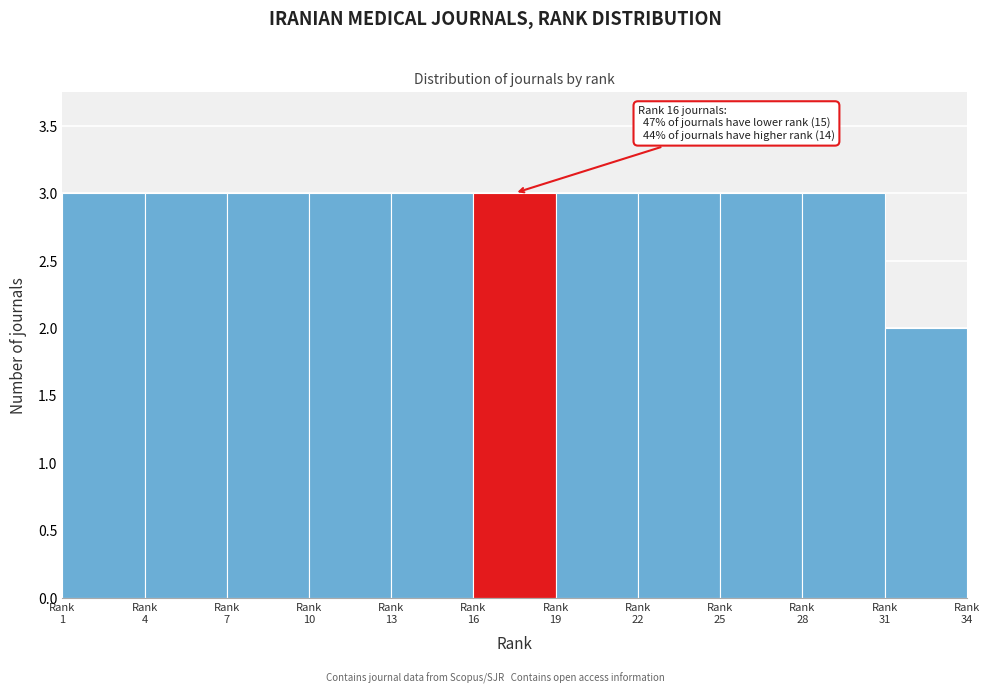

Reading left to right, transcribe all the data shown in this chart.

3	3	3	3	3	3	3	3	3	3	2